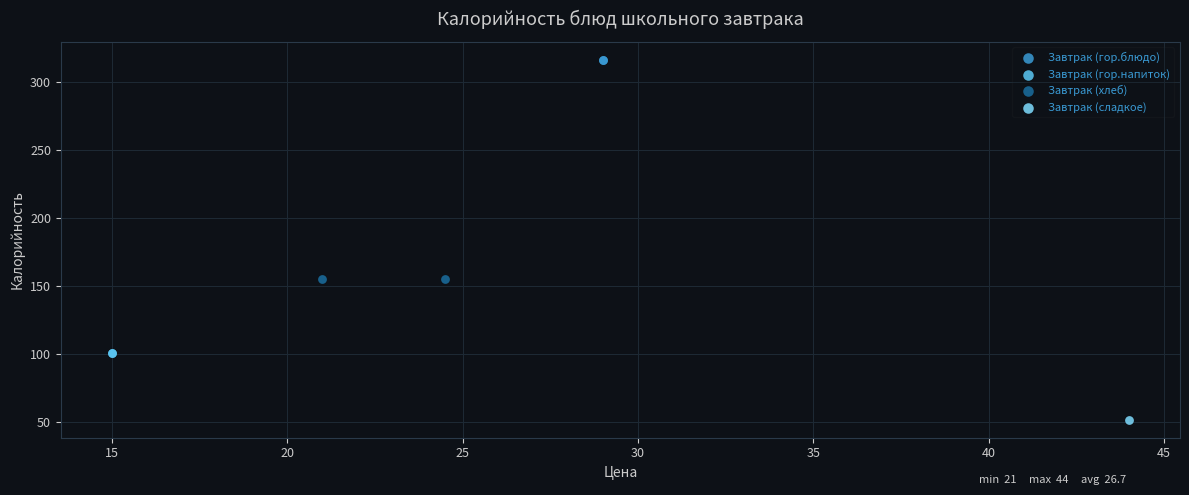

Which series contains the lowest Y value?

Завтрак (сладкое)